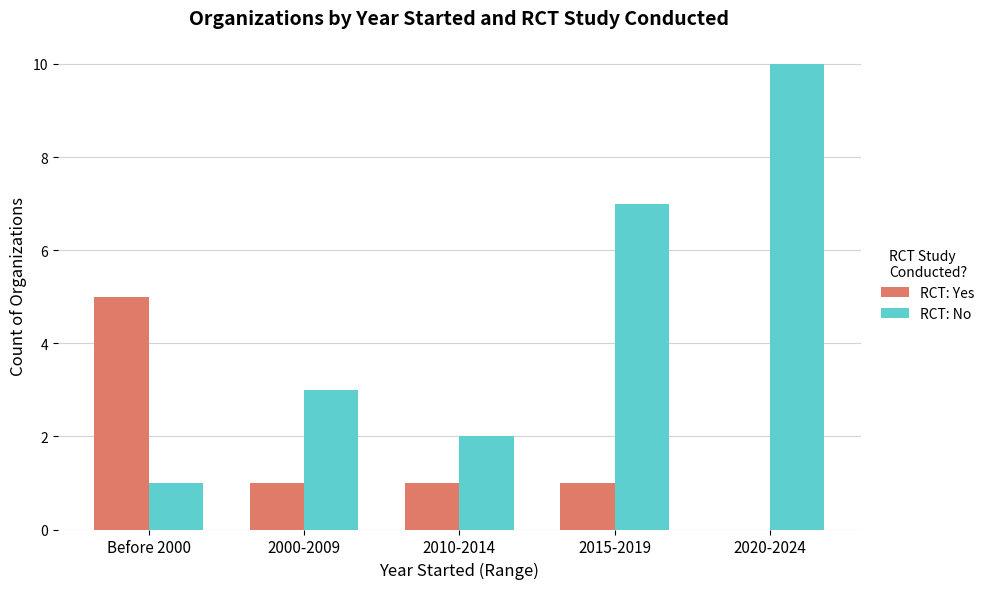

True or false: RCT: Yes has a value of 5 at Before 2000.

True